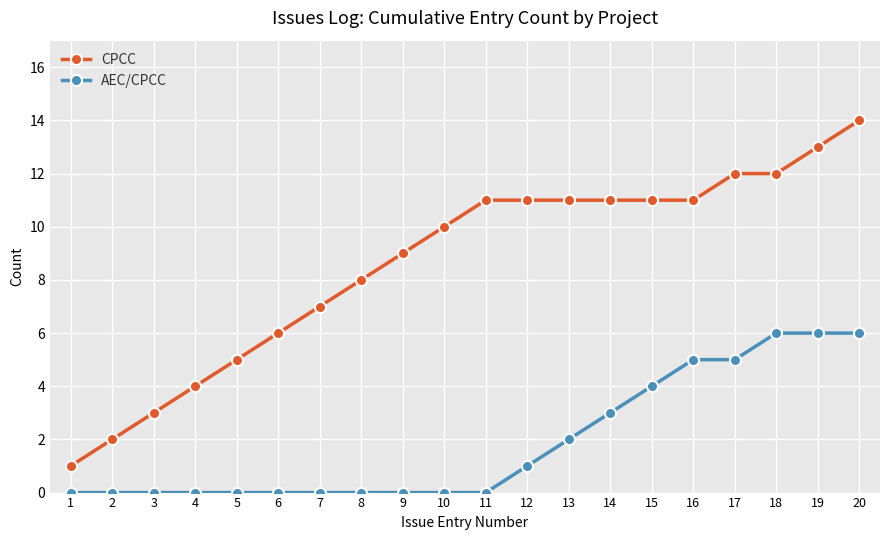

Which series has the largest total across all categories?

CPCC